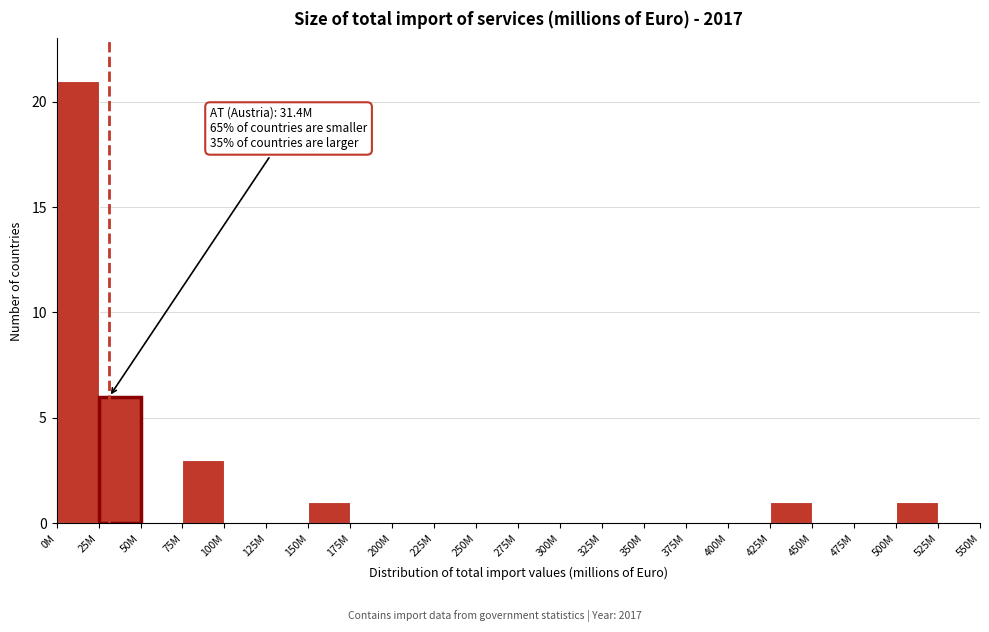

Reading left to right, transcribe all the data shown in this chart.

0M=21	25M=6	50M=0	75M=3	100M=0	125M=0	150M=1	175M=0	200M=0	225M=0	250M=0	275M=0	300M=0	325M=0	350M=0	375M=0	400M=0	425M=1	450M=0	475M=0	500M=1	525M=0